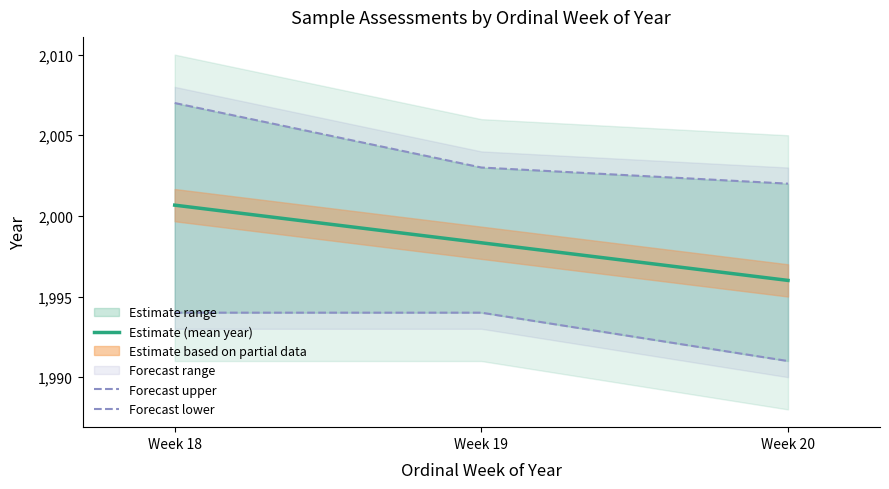

What is the difference between the highest and lowest values at Week 18?

13.0